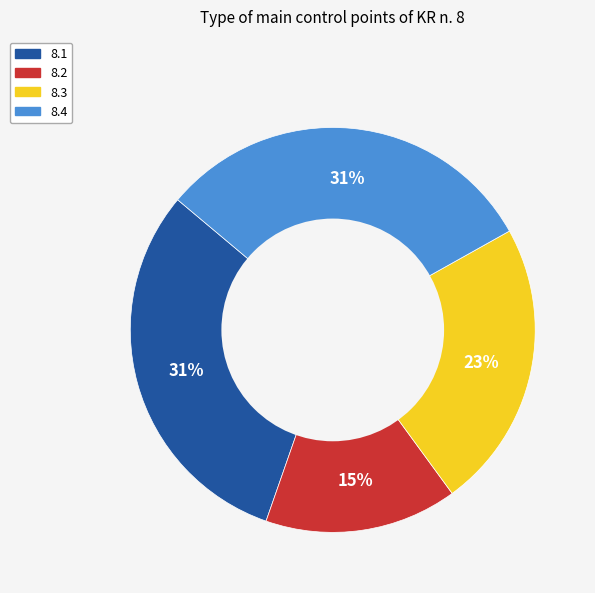

To the nearest percent, what is the combined percentage of 8.2 and 8.3?

38%